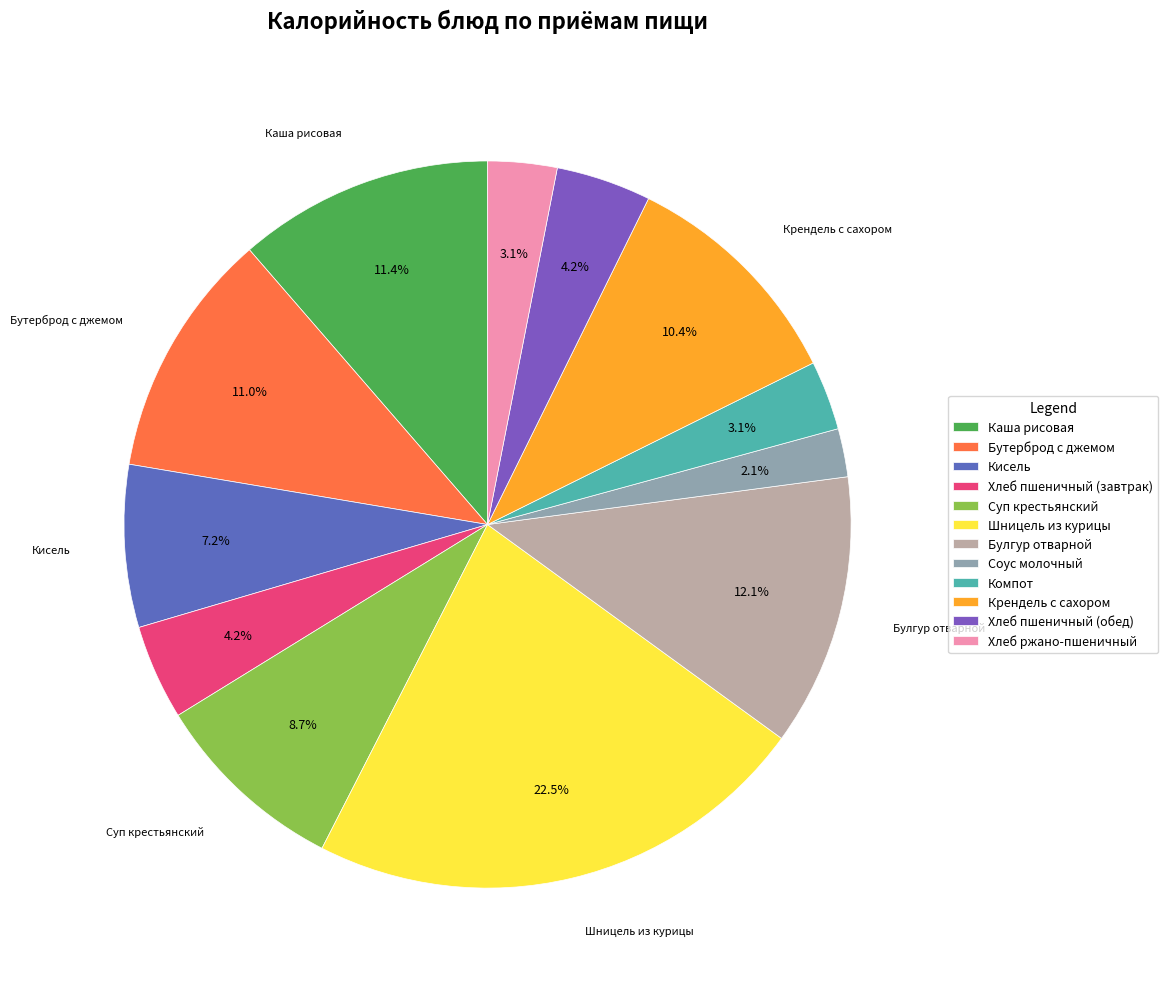

Between Кисель and Каша рисовая, which is larger?

Каша рисовая